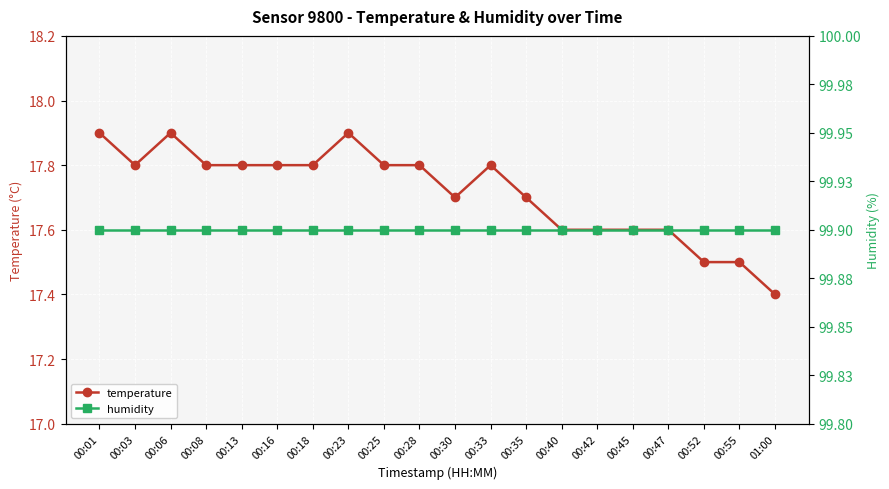

At which label does temperature reach its peak?

00:01